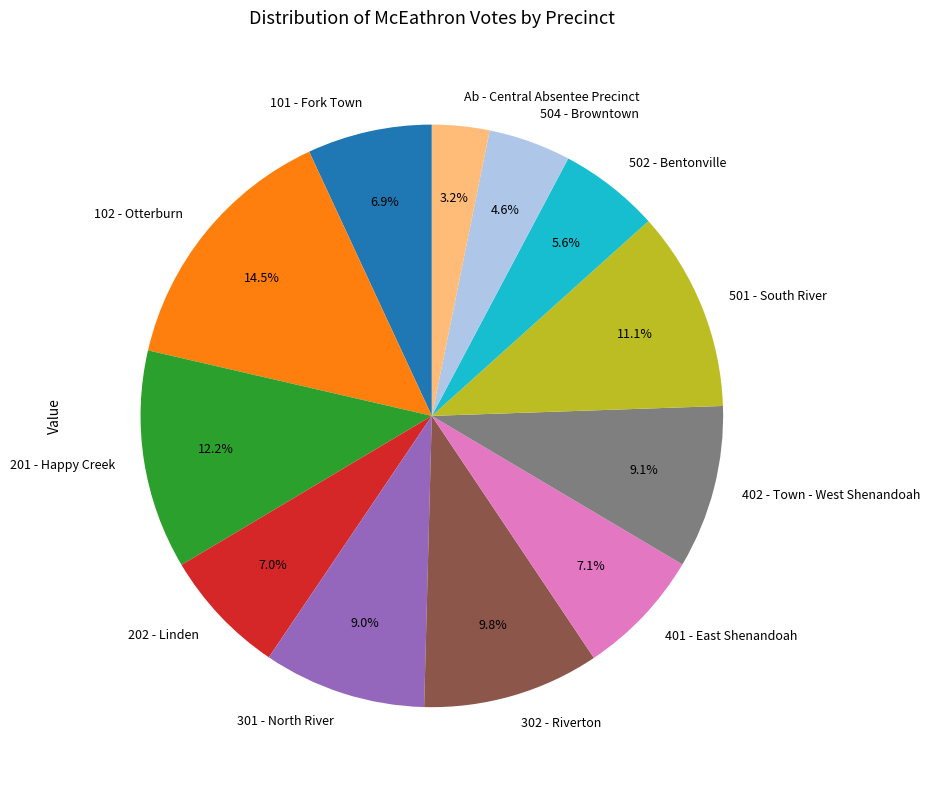

How much of the chart is everything except 101 - Fork Town?

93.1%